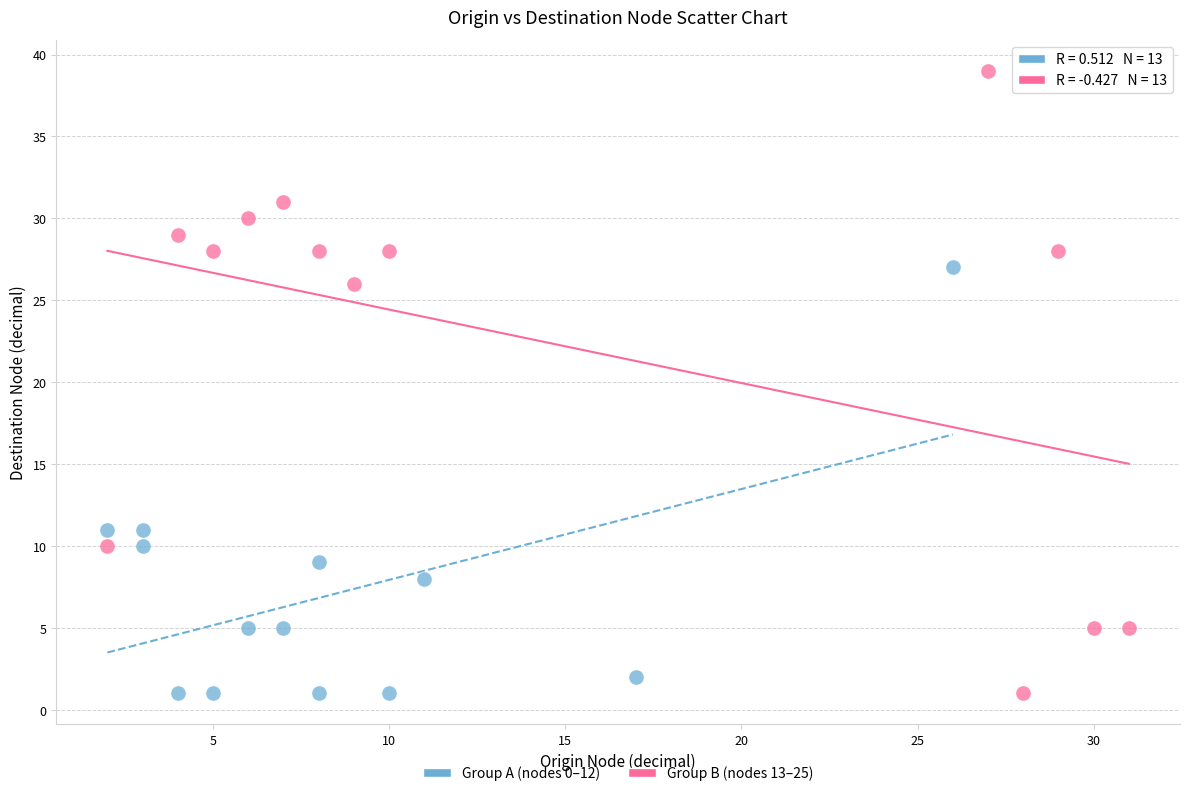

Which series contains the highest Y value?

Group B (nodes 13–25)